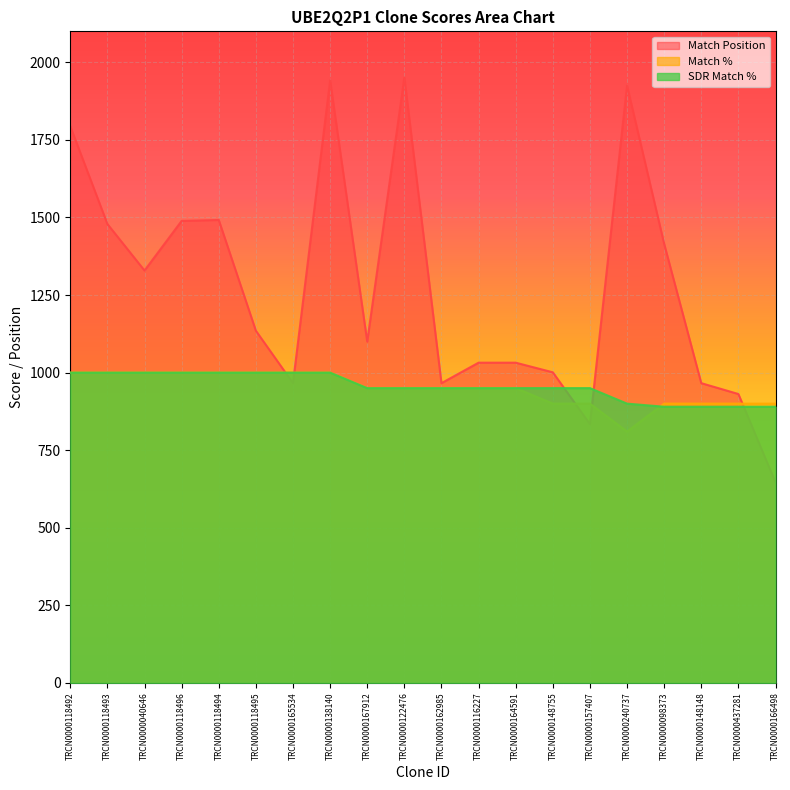

At which category is the sum across all series the highest?

TRCN0000138140